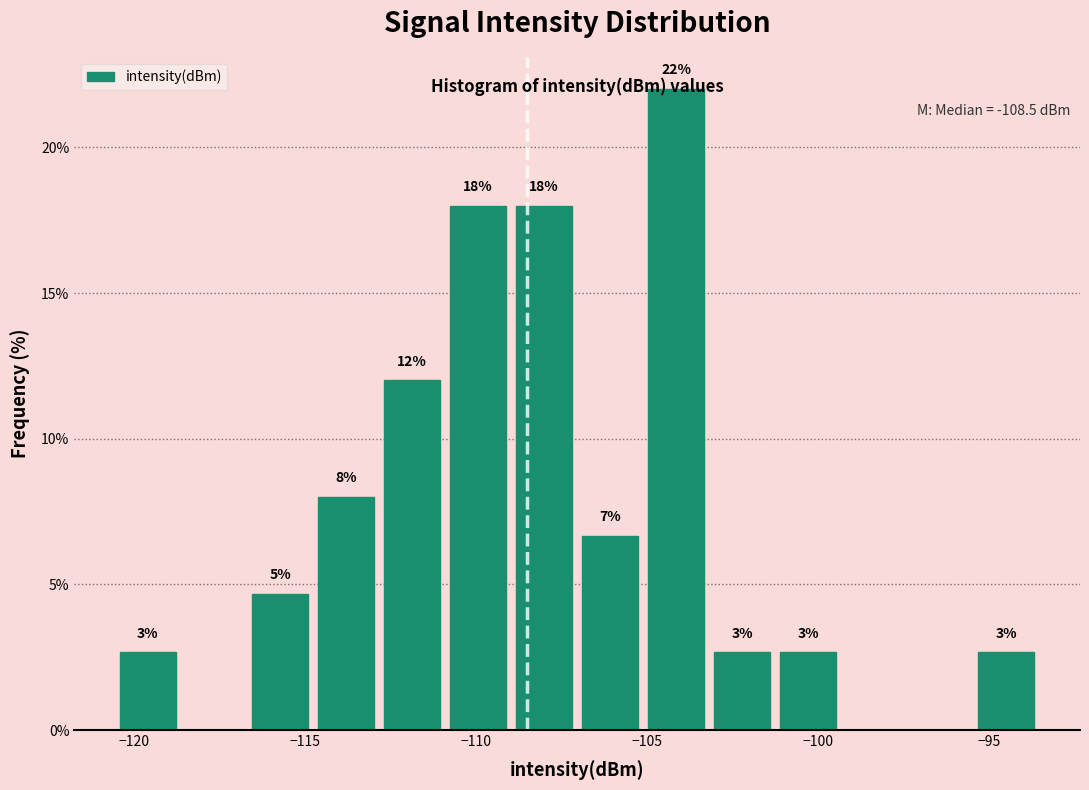

Around what value on the x-axis is the tallest bar? Give the approximate position of its centre, as read against the axis.

-104.0